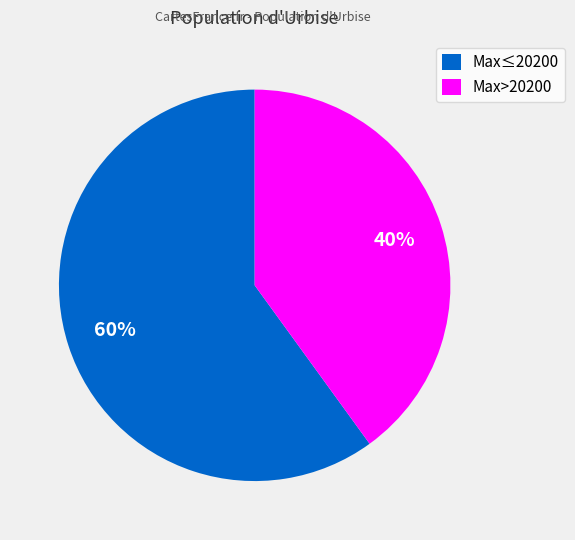

Is there any slice that represents more than half of the pie?

Yes